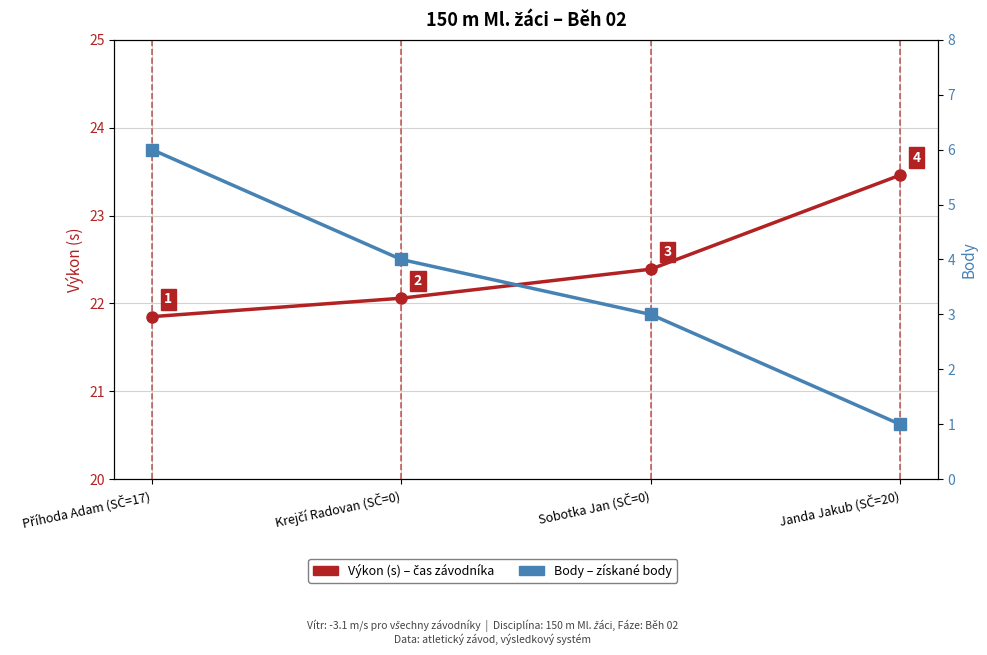

How many distinct data groups are displayed?

2